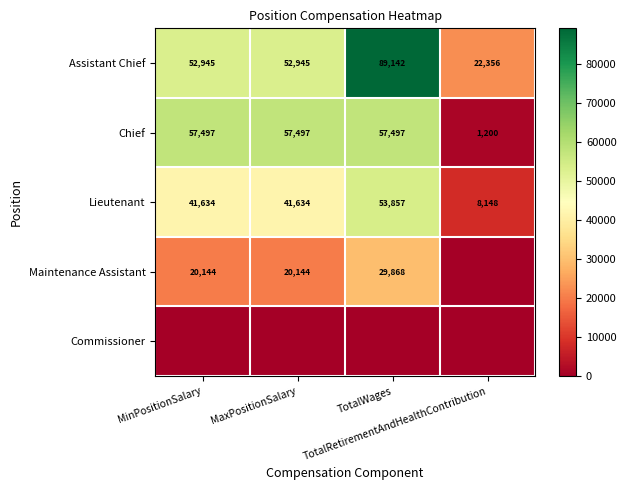

What is the total value across all series at MaxPositionSalary?

172220